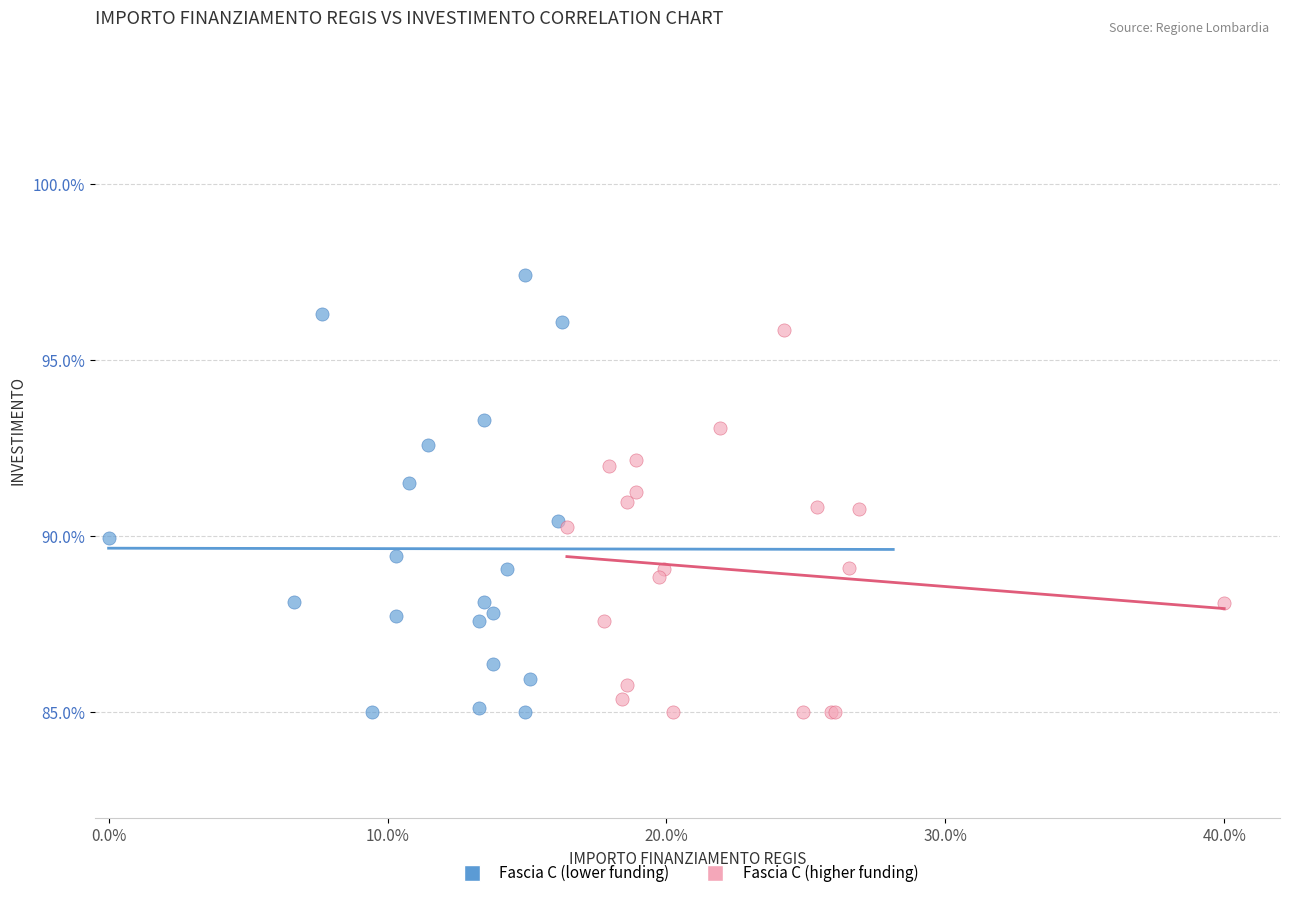

Which series reaches the maximum Y coordinate?

Fascia C (lower funding)